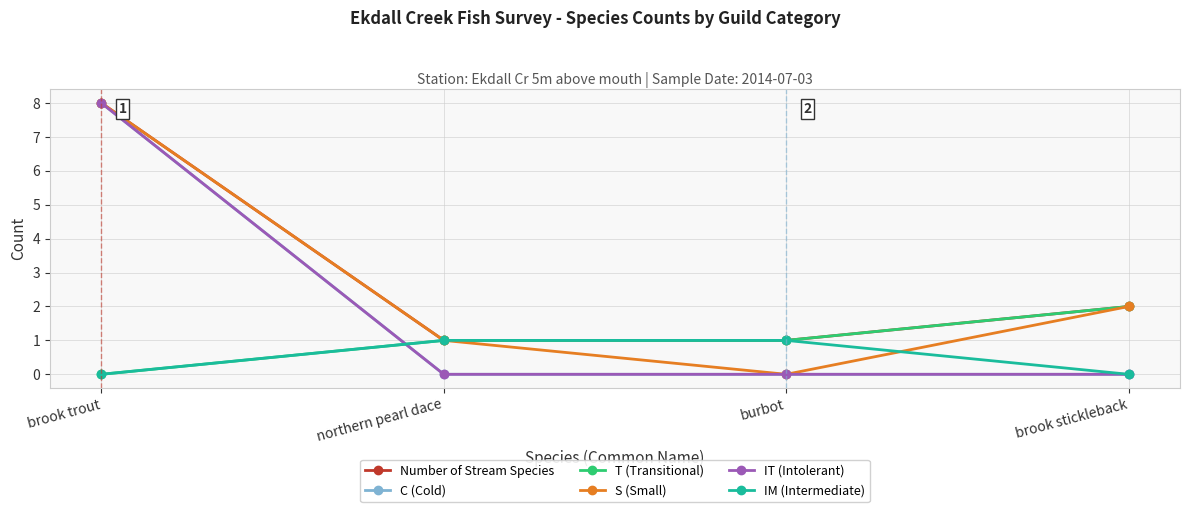

True or false: Number of Stream Species has more than 2 interior local peaks.

False